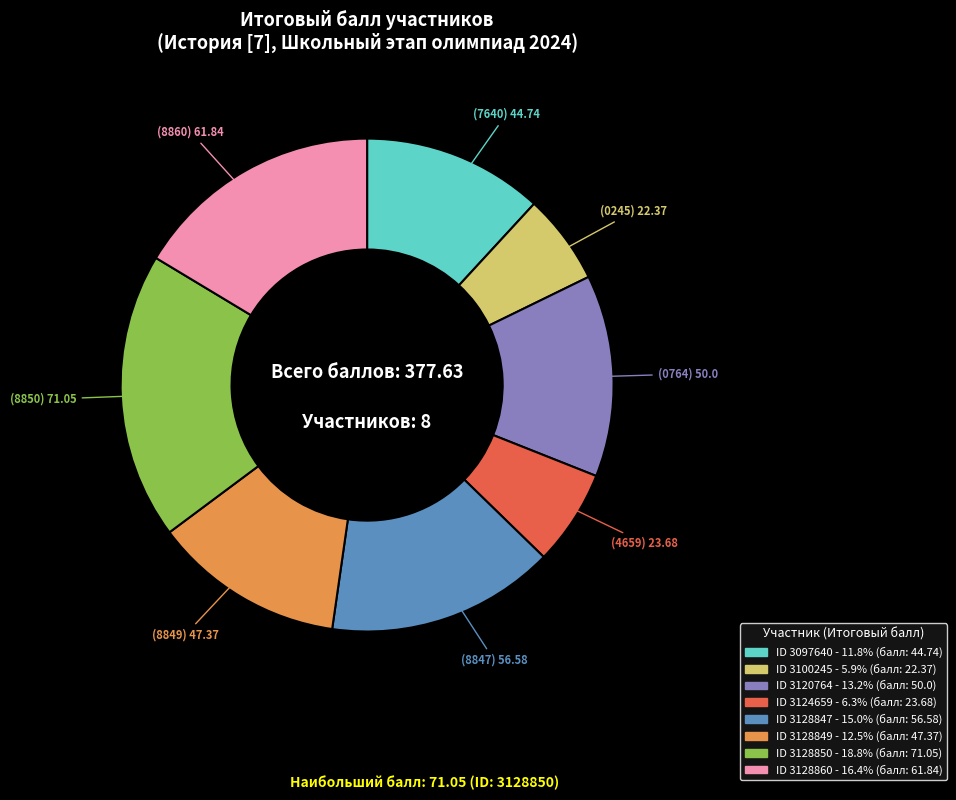

Is there any slice that represents more than half of the pie?

No